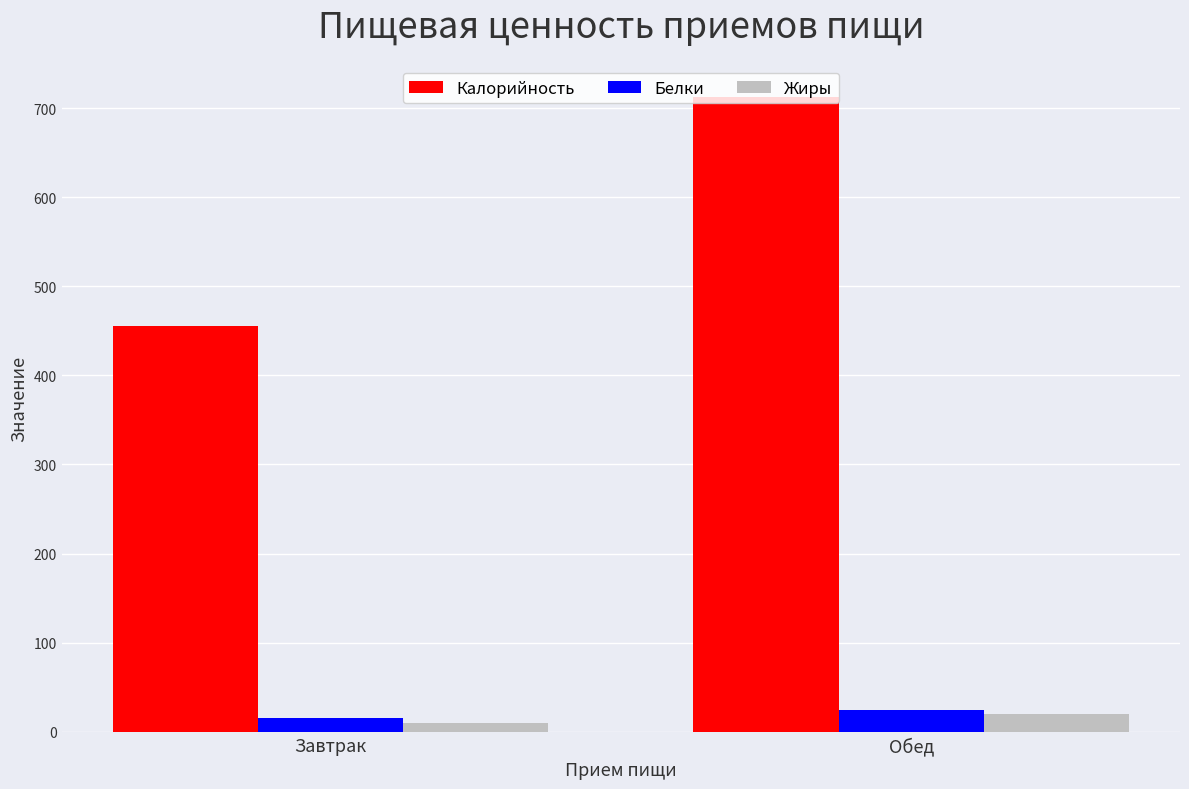

What is the label of the 1st bar from the left?

Завтрак